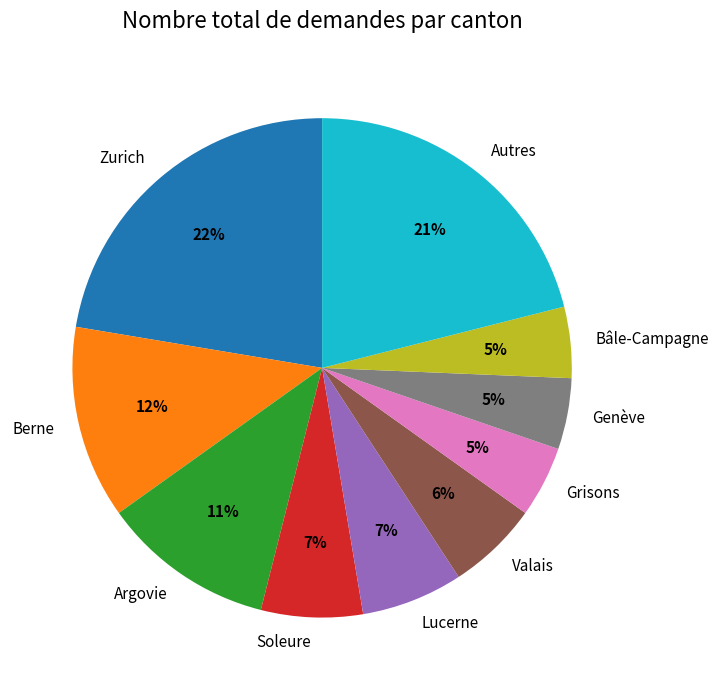

Does any single category account for the majority?

No